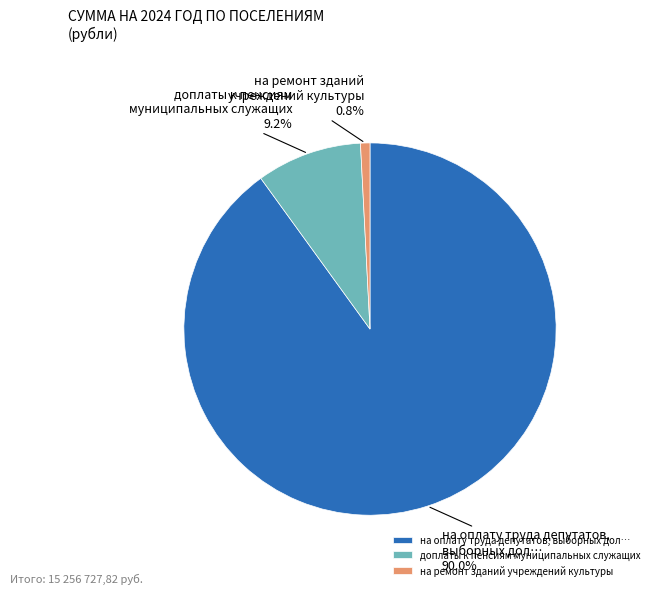

Is there a majority slice in this chart?

Yes